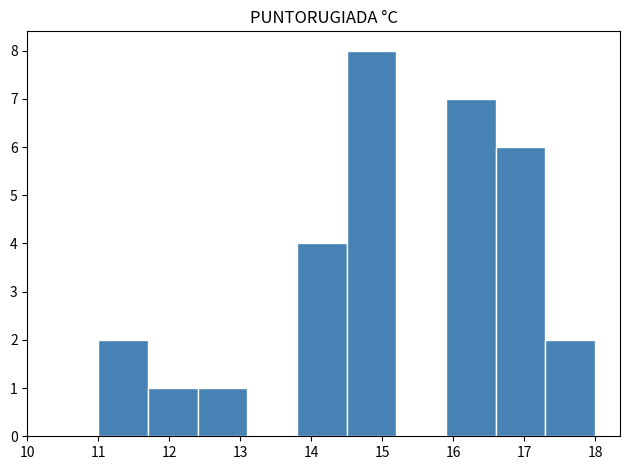

Reading left to right, list every bar in this chart as the range it spans on the x-axis followed by its height. The values are not printed on the chart, so give them approximately, as read against the axis.

11.0 to 11.7: 2
11.7 to 12.4: 1
12.4 to 13.1: 1
13.1 to 13.8: 0
13.8 to 14.5: 4
14.5 to 15.2: 8
15.2 to 15.9: 0
15.9 to 16.6: 7
16.6 to 17.3: 6
17.3 to 18.0: 2